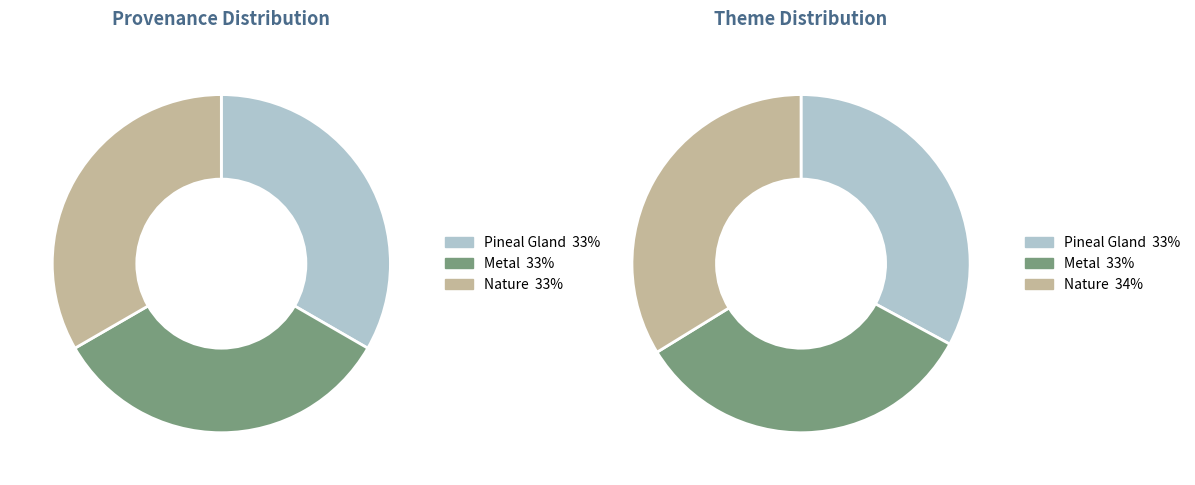

True or false: Metal accounts for 41% of the total.

False